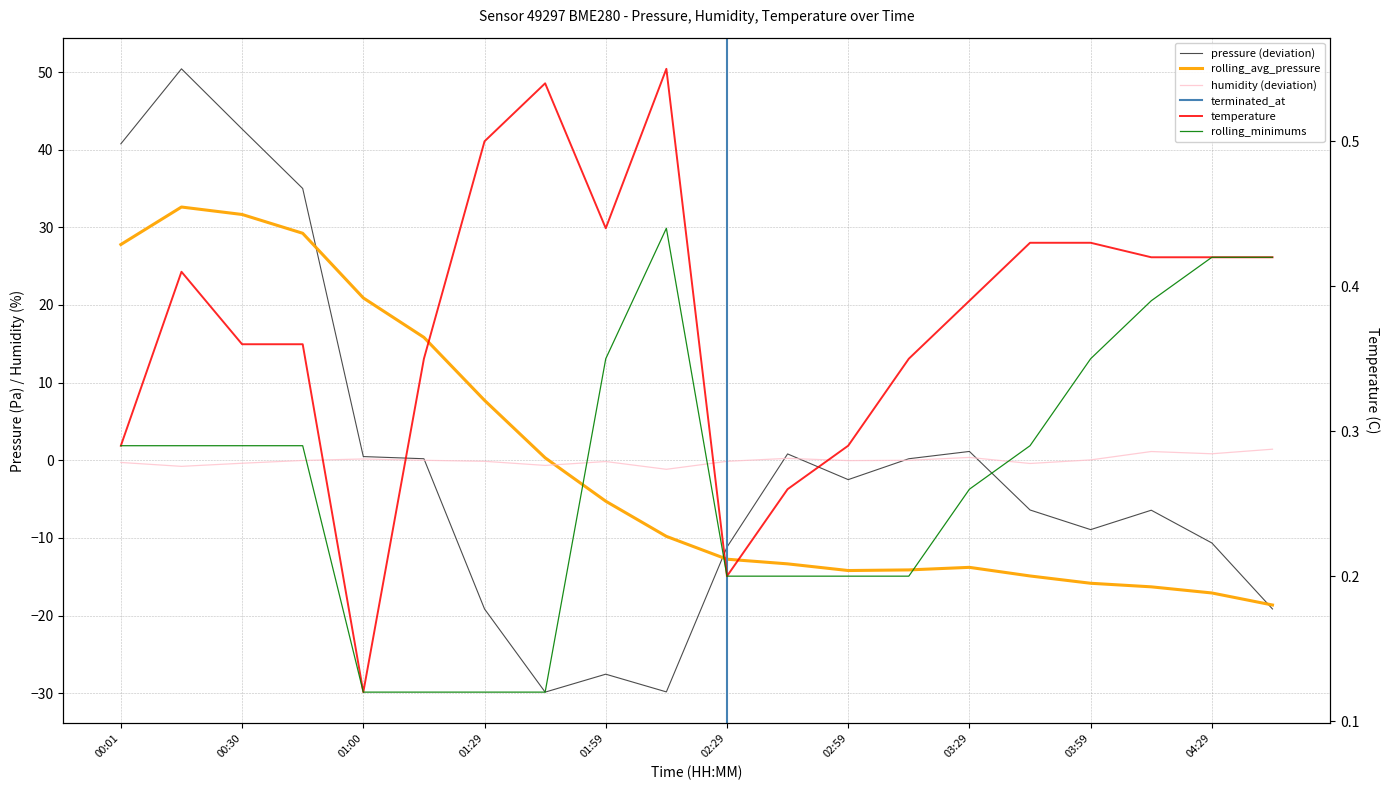

Which series has the largest total across all categories?

temperature